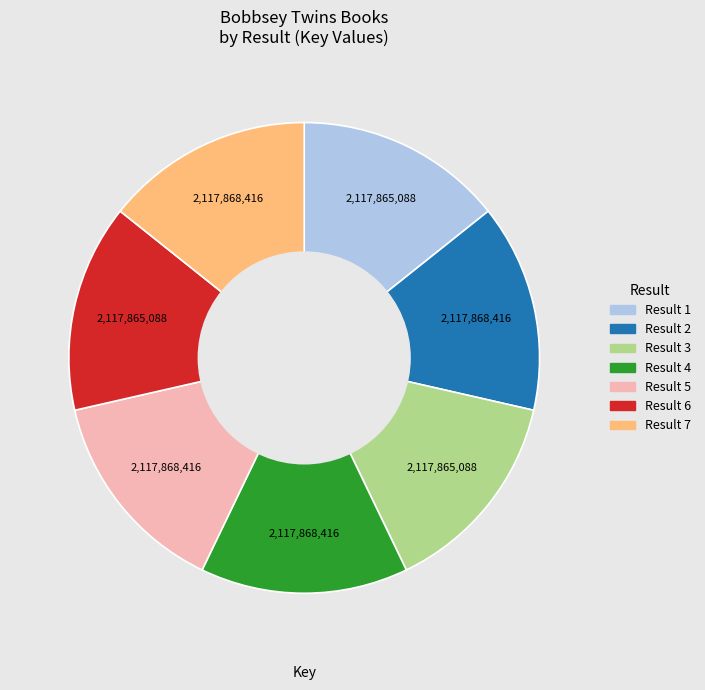

Is the sum of Result 1 and Result 4 greater than half?

No